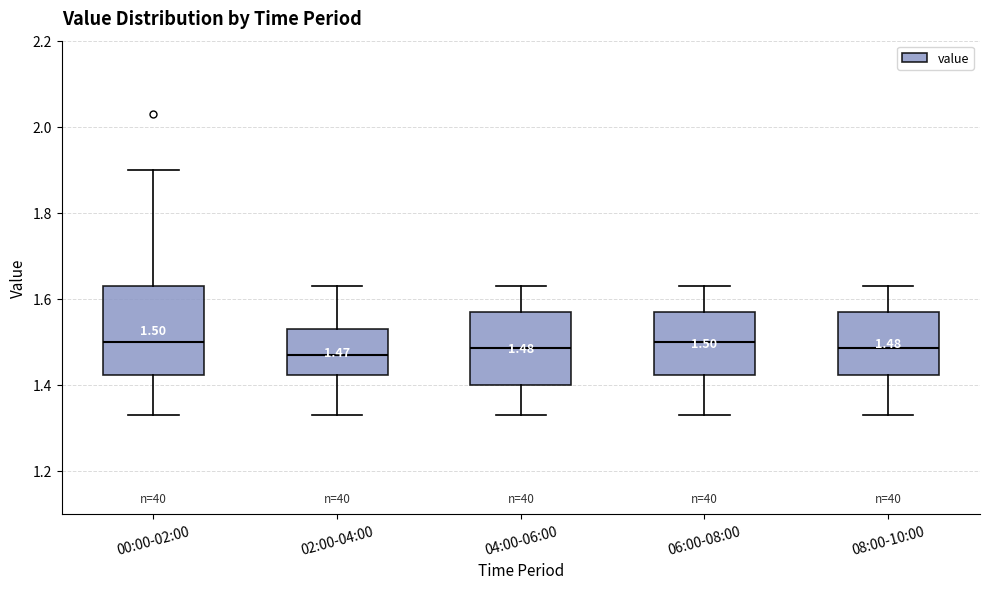

Comparing the boxes themselves (not the whiskers), which one is the tallest?

00:00-02:00